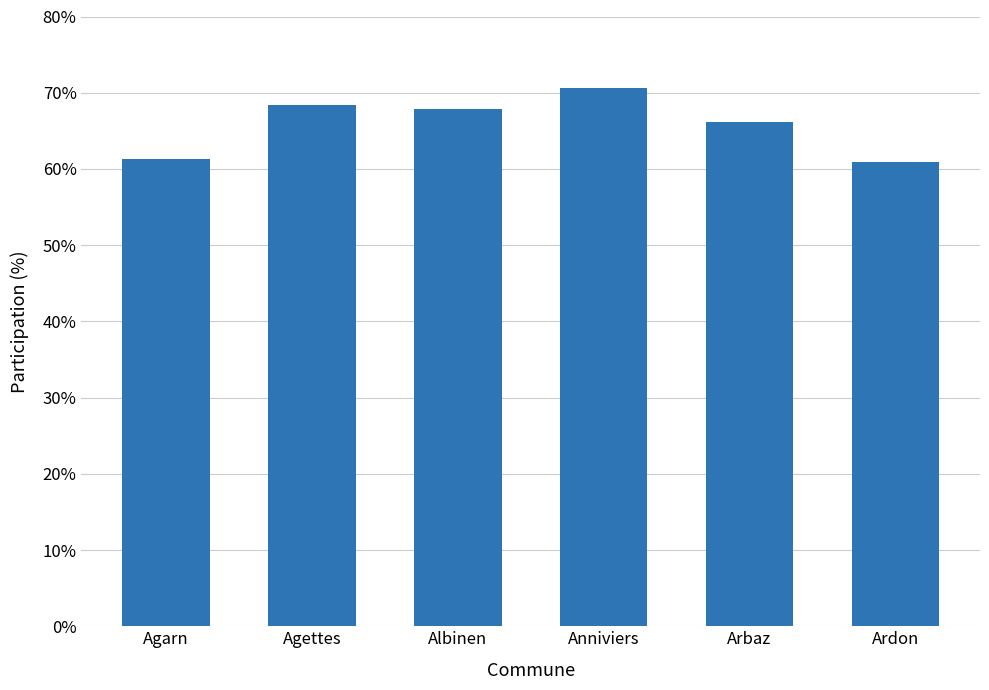

What is the greatest value displayed?

70.6